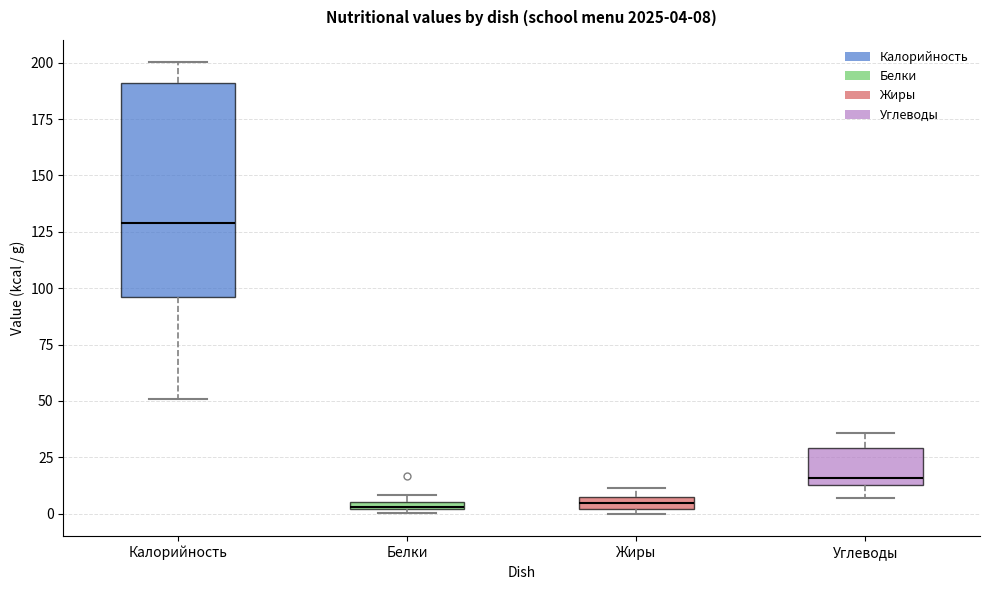

Which box has the highest median line?

Калорийность